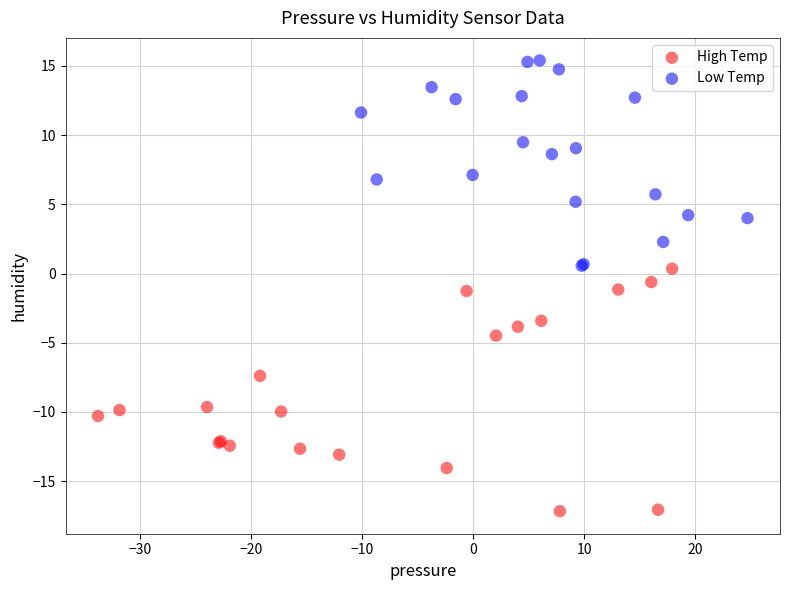

Which series reaches the maximum Y coordinate?

Low Temp